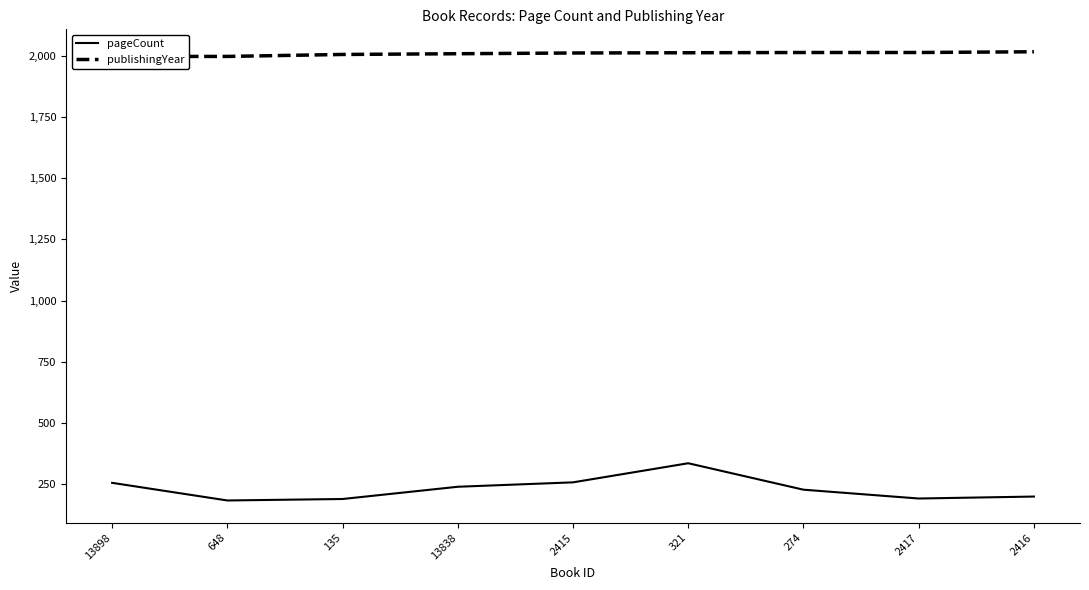

List the series in order of their overall mean, highest first.

publishingYear, pageCount